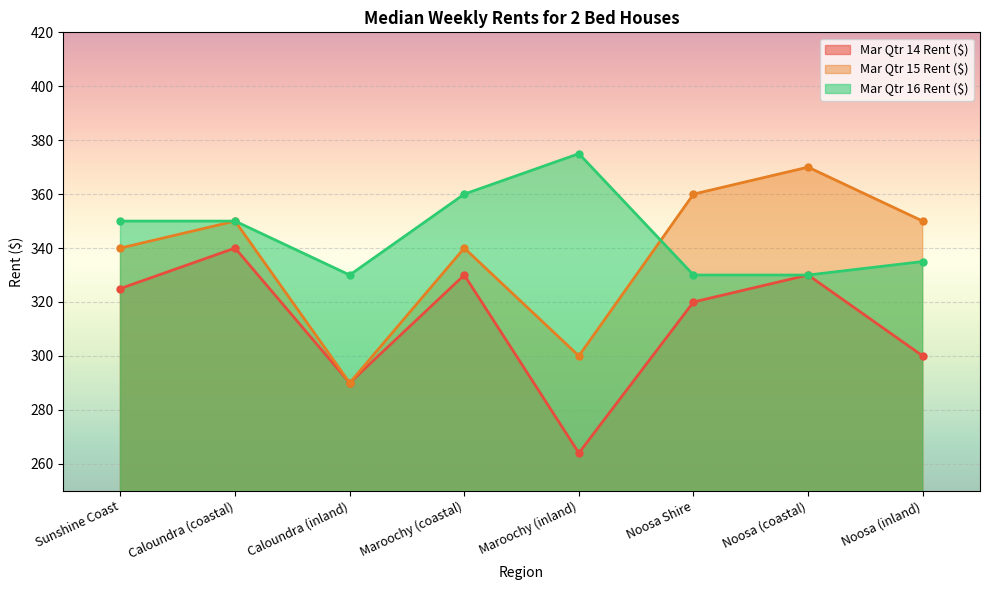

The value of Mar Qtr 14 Rent ($) at Maroochy (coastal) is 122. True or false?

False